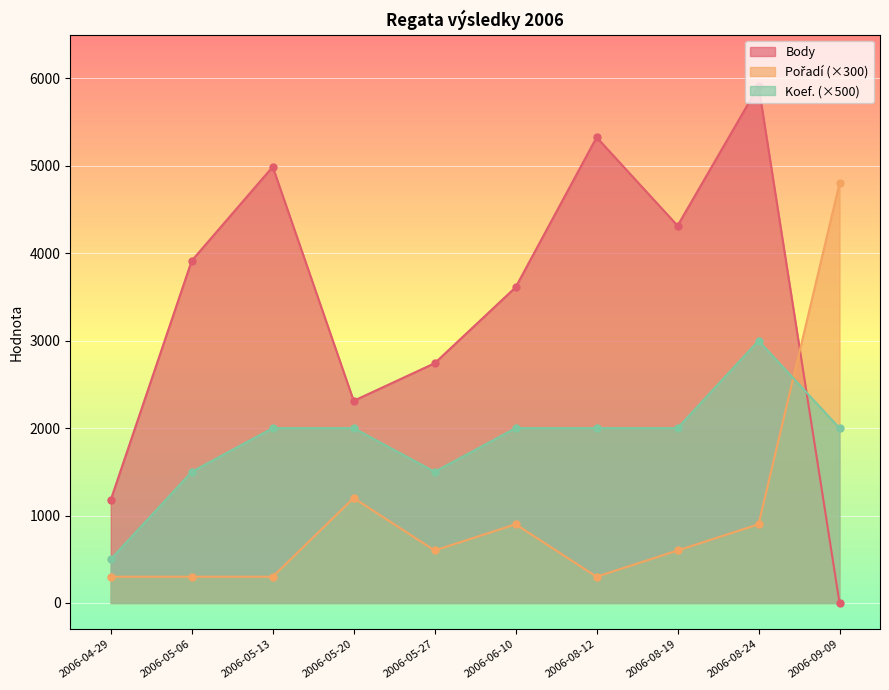

Reading left to right, extract all data points from this chart.

Body: 2006-04-29=1180	2006-05-06=3915	2006-05-13=4989	2006-05-20=2312	2006-05-27=2742	2006-06-10=3611	2006-08-12=5326	2006-08-19=4315	2006-08-24=5914	2006-09-09=0
Pořadí: 2006-04-29=300	2006-05-06=300	2006-05-13=300	2006-05-20=1200	2006-05-27=600	2006-06-10=900	2006-08-12=300	2006-08-19=600	2006-08-24=900	2006-09-09=4800
Koef.: 2006-04-29=500	2006-05-06=1500	2006-05-13=2000	2006-05-20=2000	2006-05-27=1500	2006-06-10=2000	2006-08-12=2000	2006-08-19=2000	2006-08-24=3000	2006-09-09=2000